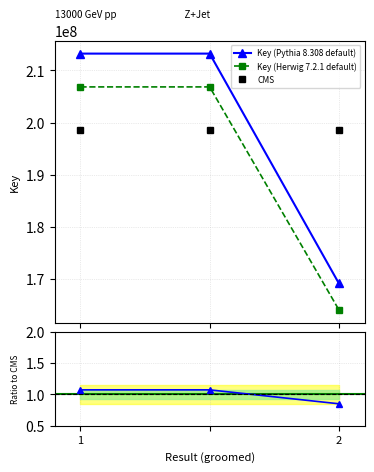

What is the lowest value of the CMS series?

198532953.7